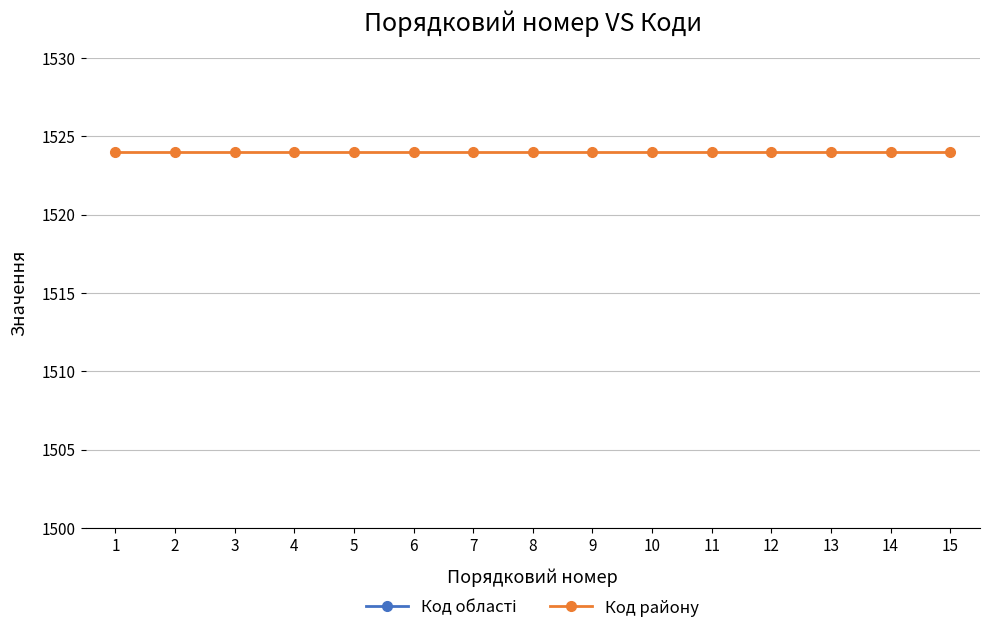

True or false: Код району and Код області intersect in this chart.

False